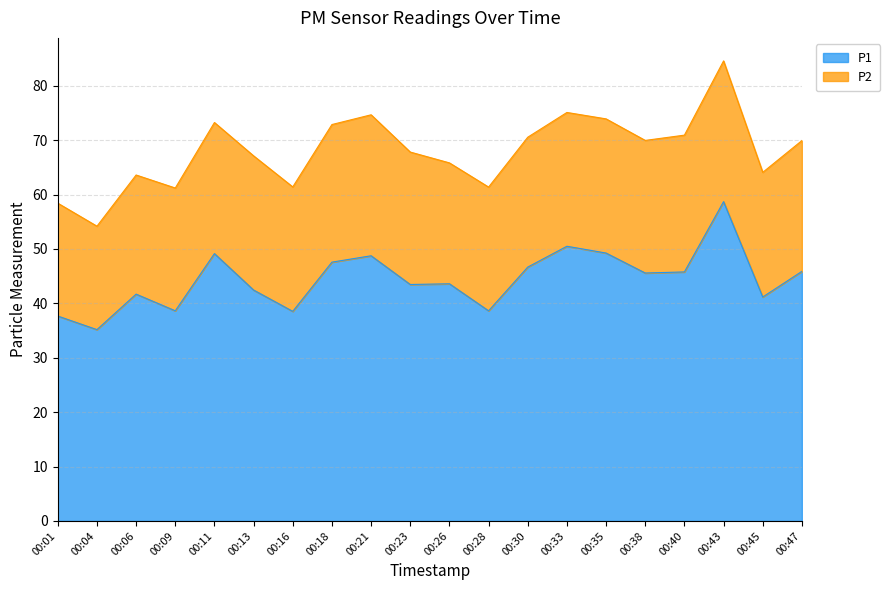

At which category does the data reach its first local valley?

00:04